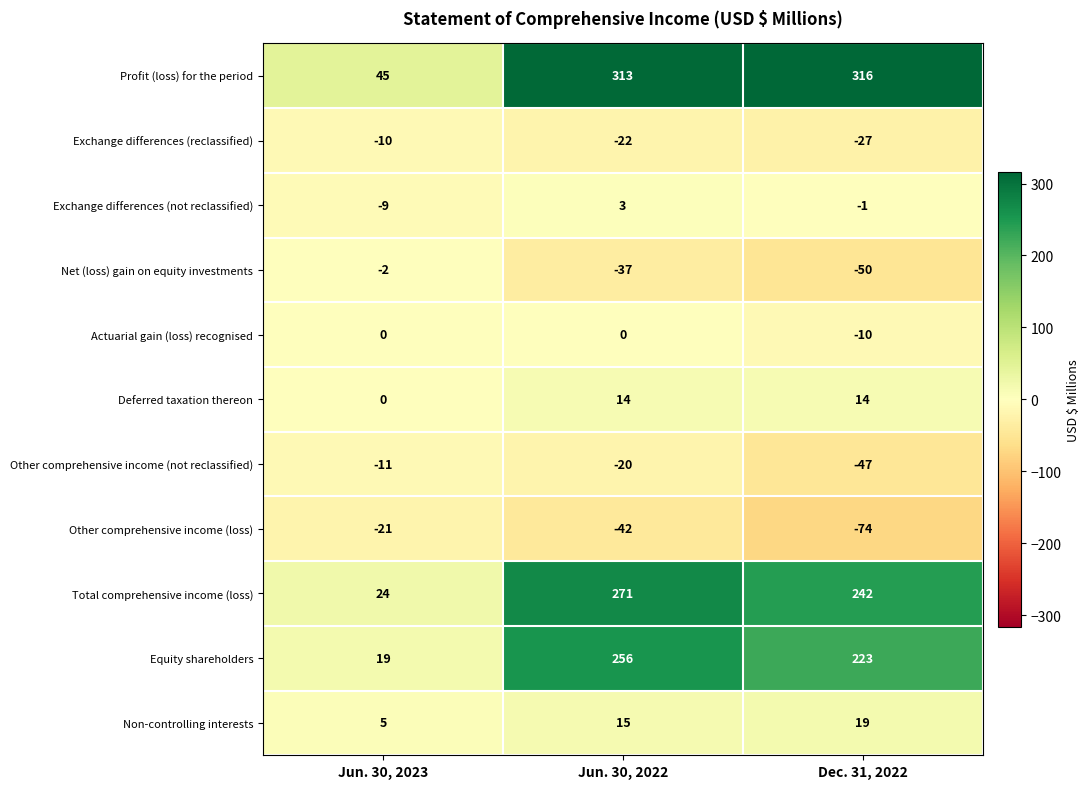

Which category has the highest value in the Net (loss) gain on equity investments series?

Jun. 30, 2023